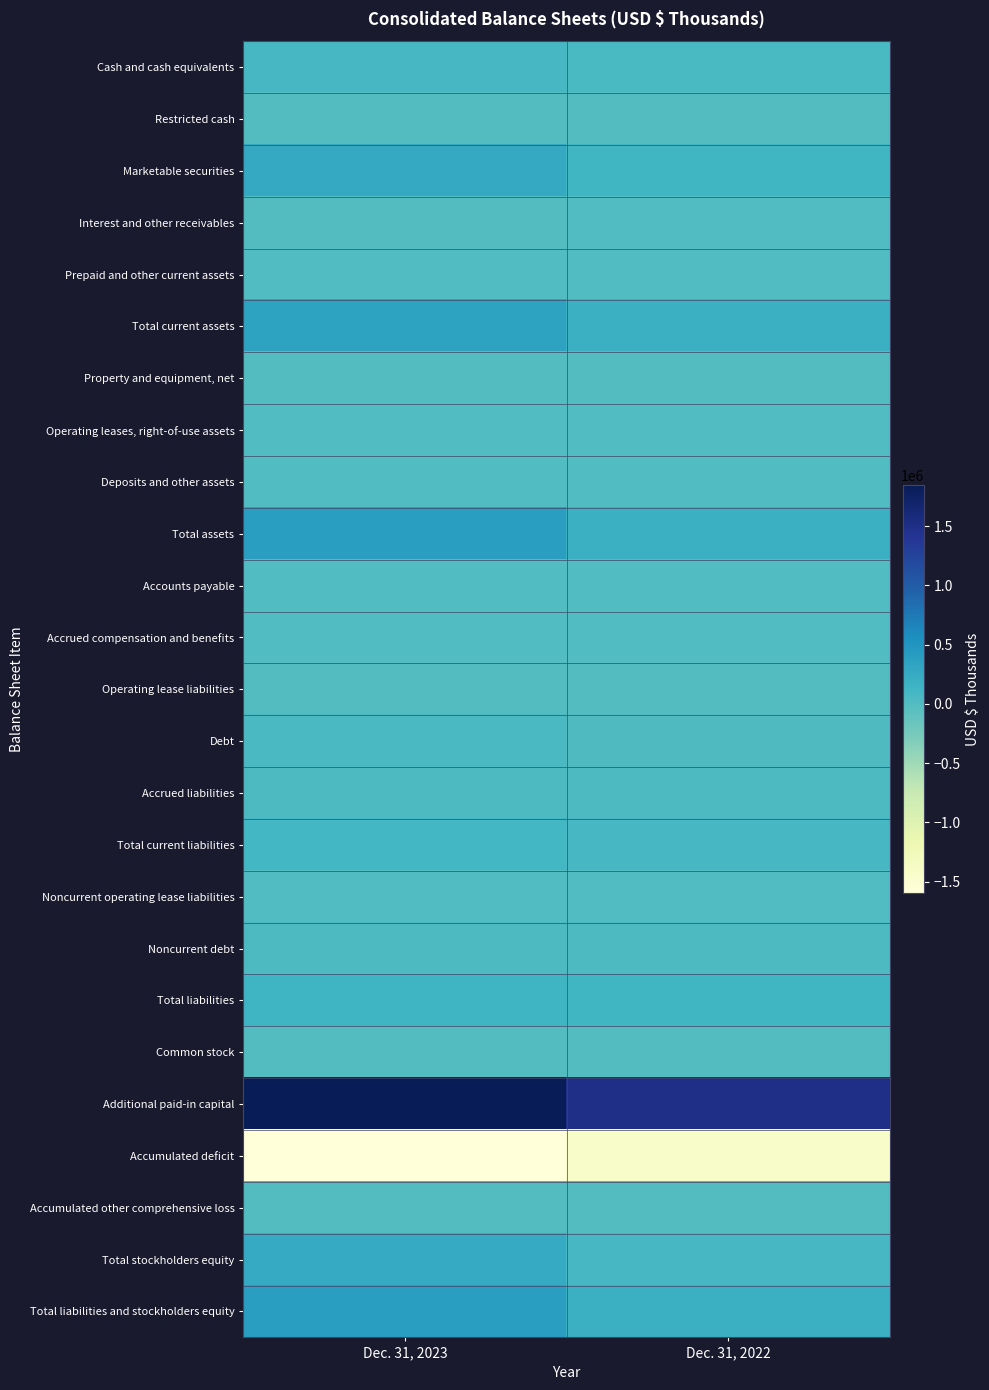

Reading left to right, what are all the values shown in this chart?

Cash and cash equivalents: Dec. 31, 2023=70023	Dec. 31, 2022=56845
Restricted cash: Dec. 31, 2023=1115	Dec. 31, 2022=364
Marketable securities: Dec. 31, 2023=263676	Dec. 31, 2022=115901
Interest and other receivables: Dec. 31, 2023=1655	Dec. 31, 2022=3144
Prepaid and other current assets: Dec. 31, 2023=4879	Dec. 31, 2022=3992
Total current assets: Dec. 31, 2023=341348	Dec. 31, 2022=180246
Property and equipment, net: Dec. 31, 2023=1177	Dec. 31, 2022=793
Operating leases, right-of-use assets: Dec. 31, 2023=3556	Dec. 31, 2022=4147
Deposits and other assets: Dec. 31, 2023=4697	Dec. 31, 2022=5389
Total assets: Dec. 31, 2023=394076	Dec. 31, 2022=190575
Accounts payable: Dec. 31, 2023=6161	Dec. 31, 2022=10190
Accrued compensation and benefits: Dec. 31, 2023=13759	Dec. 31, 2022=11534
Operating lease liabilities: Dec. 31, 2023=949	Dec. 31, 2022=925
Debt: Dec. 31, 2023=46893	Dec. 31, 2022=20945
Accrued liabilities: Dec. 31, 2023=40308	Dec. 31, 2022=33100
Total current liabilities: Dec. 31, 2023=108070	Dec. 31, 2022=76694
Noncurrent operating lease liabilities: Dec. 31, 2023=3006	Dec. 31, 2022=3671
Noncurrent debt: Dec. 31, 2023=35051	Dec. 31, 2022=30212
Total liabilities: Dec. 31, 2023=146127	Dec. 31, 2022=110577
Common stock: Dec. 31, 2023=545	Dec. 31, 2022=390
Additional paid-in capital: Dec. 31, 2023=1844988	Dec. 31, 2022=1493469
Accumulated deficit: Dec. 31, 2023=-1597769	Dec. 31, 2022=-1413642
Accumulated other comprehensive loss: Dec. 31, 2023=185	Dec. 31, 2022=-219
Total stockholders equity: Dec. 31, 2023=247949	Dec. 31, 2022=79998
Total liabilities and stockholders equity: Dec. 31, 2023=394076	Dec. 31, 2022=190575